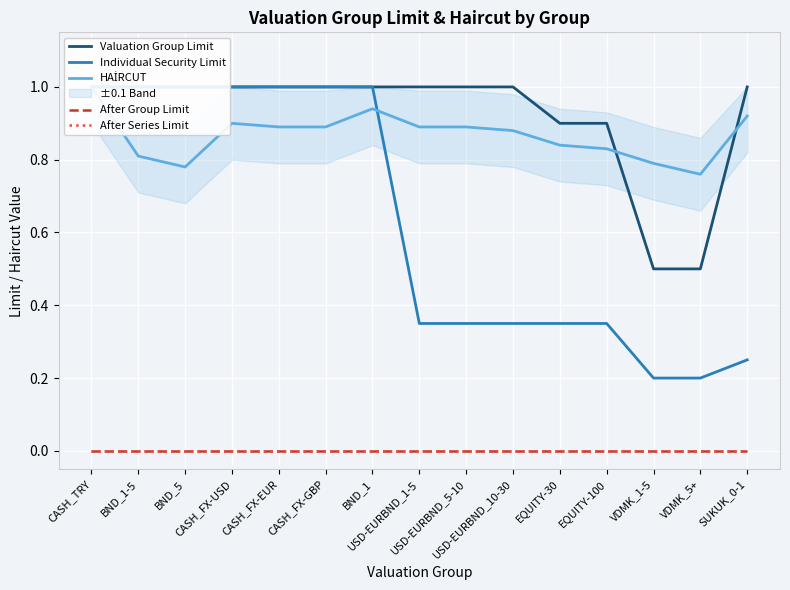

What is the total value across all series at BND_1?

2.9